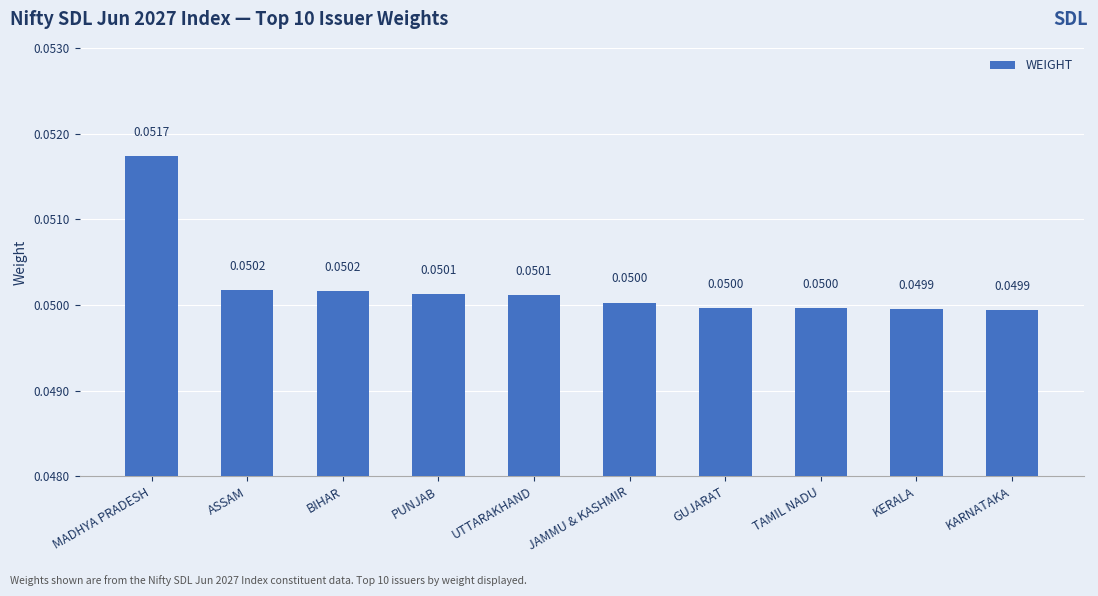

Which category has the highest value across all series?

MADHYA PRADESH